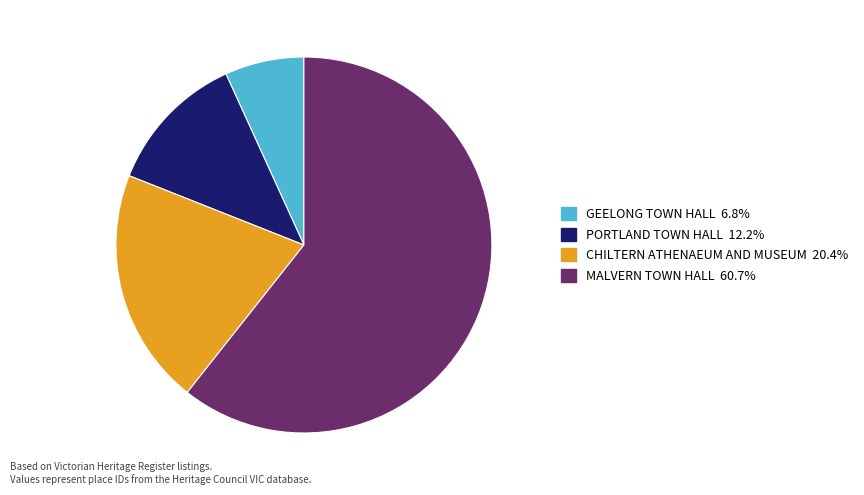

How many slices are in this pie chart?

4